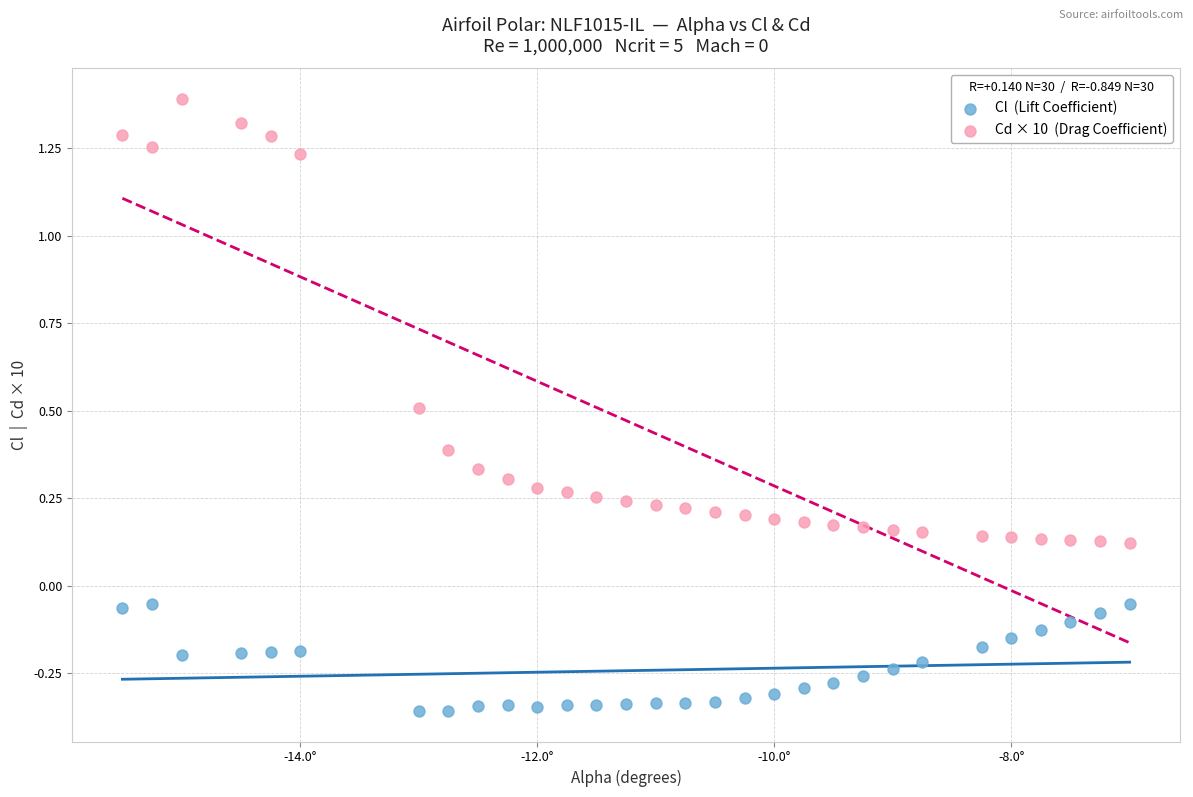

Across all data points, what is the range of X values (max minus min)?

8.5